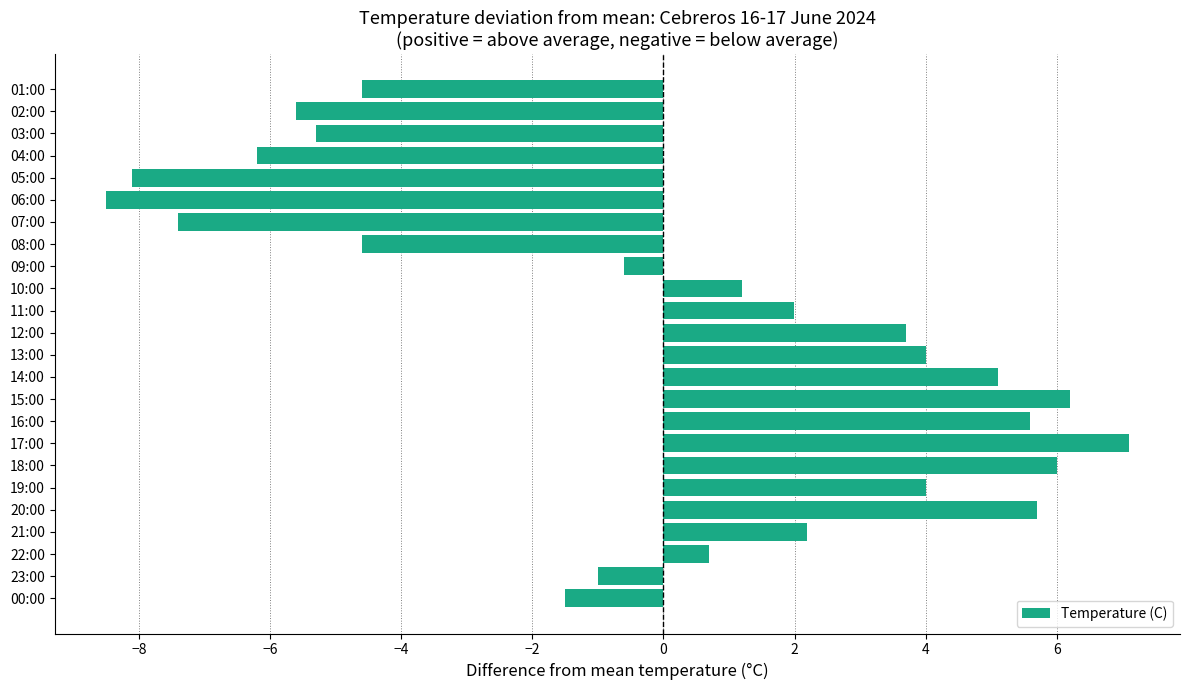

Are the bars horizontal?

Yes